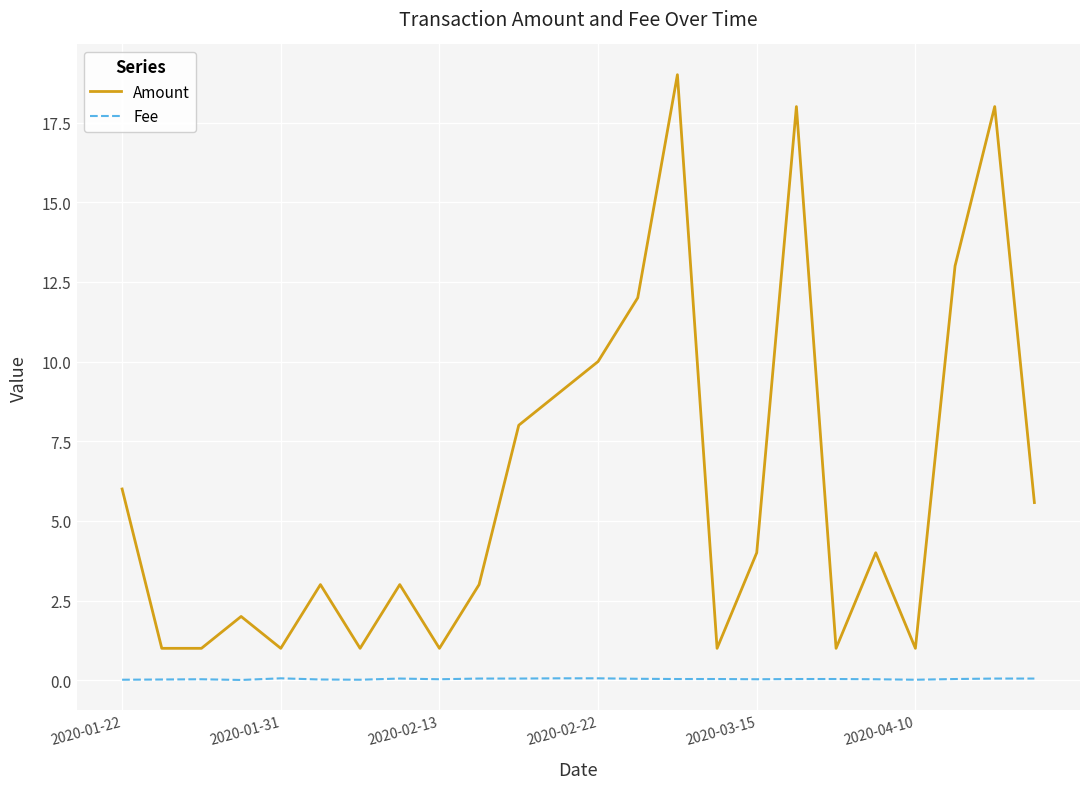

True or false: Fee and Amount intersect in this chart.

False